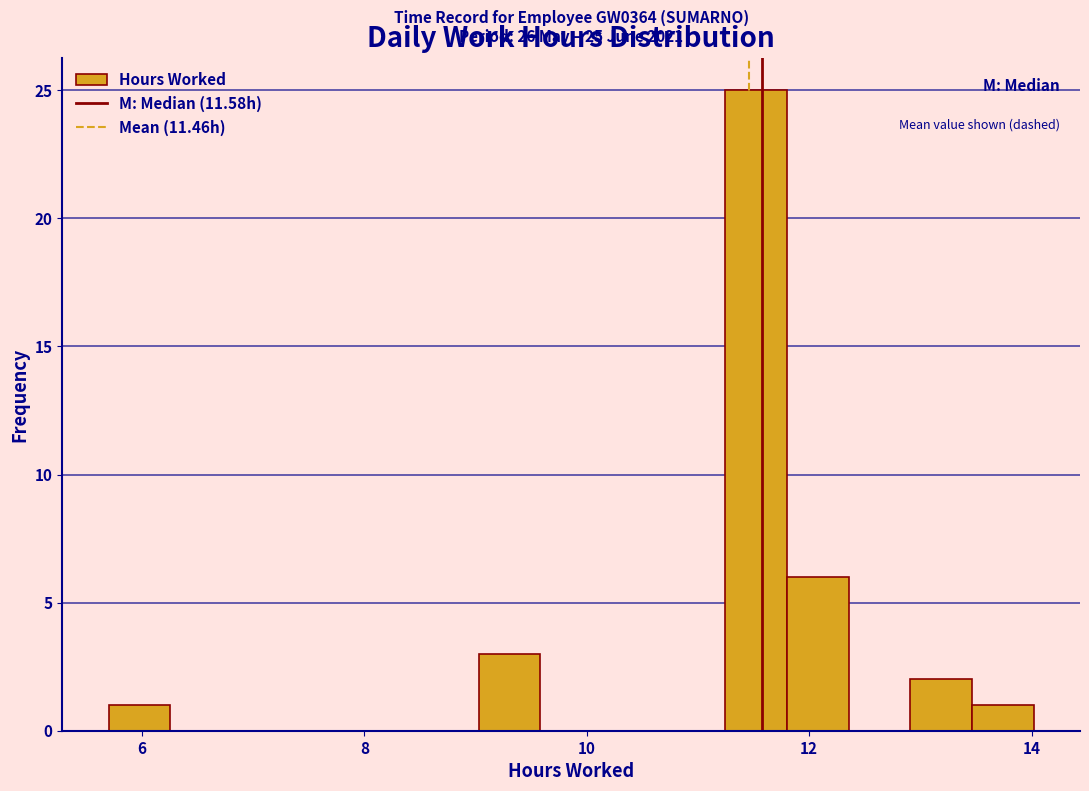

Read against the x-axis, roughly where is the centre of the tallest bar?

11.6